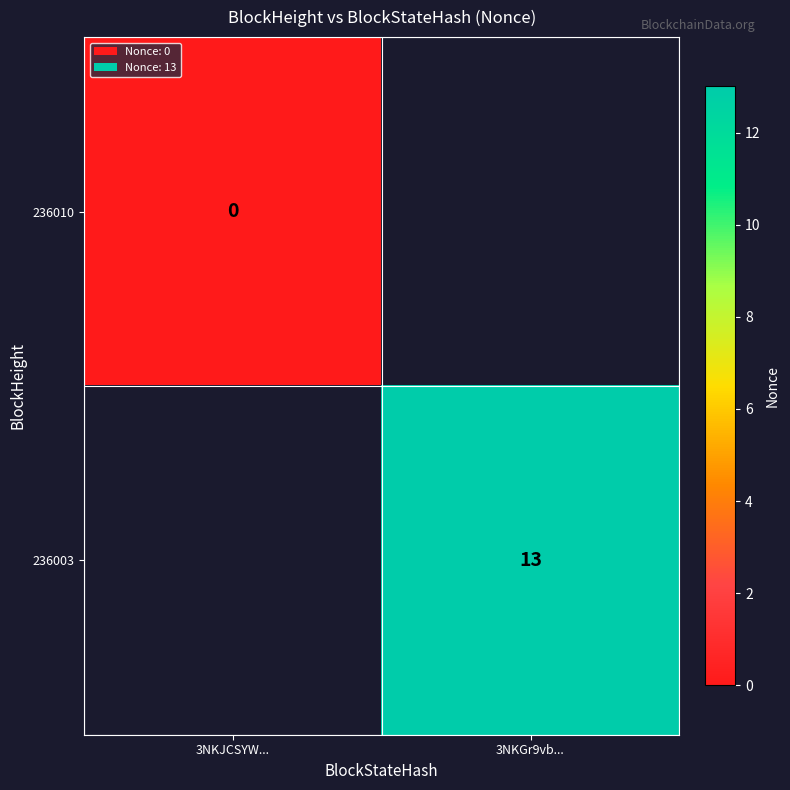

The 236003 series shows 21 at 3NKGr9vb.... True or false?

False